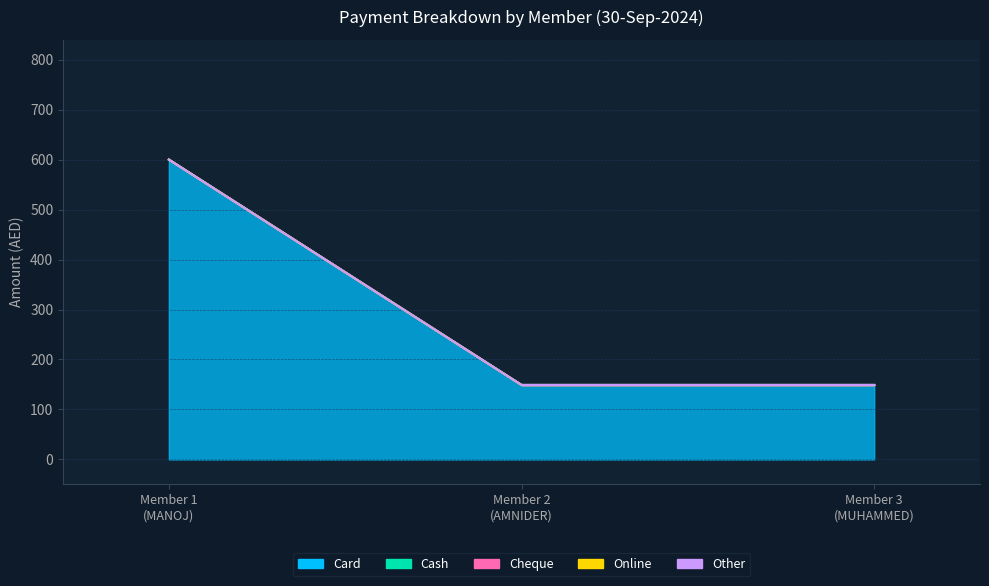

The value of Other at 30-09-2024 (AMNIDER SINGH SIDHU) is 0. True or false?

True